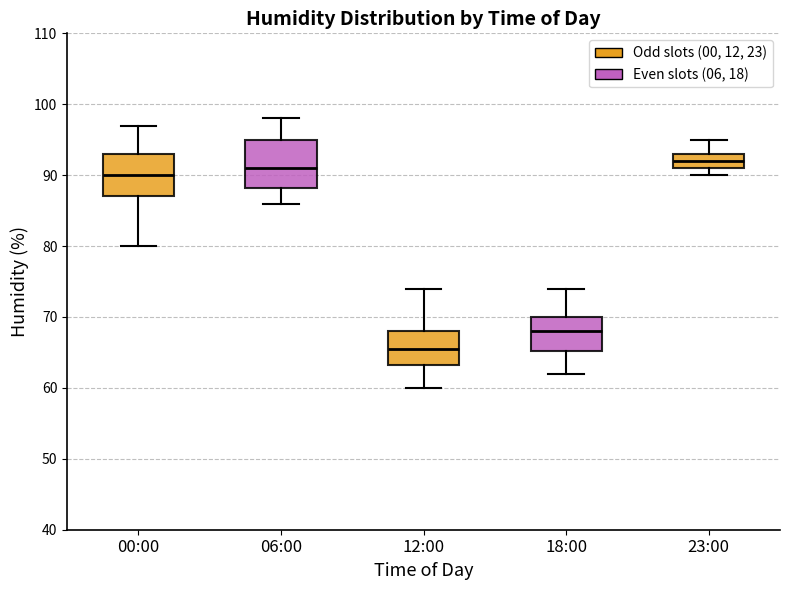

Reading left to right, transcribe this box plot: for each box, give where its median line is, the range the box spans, and where its two whiskers end, as read against the y-axis. The values are not printed on the chart, so give them approximately, as read against the axis.

00:00: median 90, box 87 to 93, whiskers 80 to 97
06:00: median 91, box 88 to 95, whiskers 86 to 98
12:00: median 66, box 63 to 68, whiskers 60 to 74
18:00: median 68, box 65 to 70, whiskers 62 to 74
23:00: median 92, box 91 to 93, whiskers 90 to 95